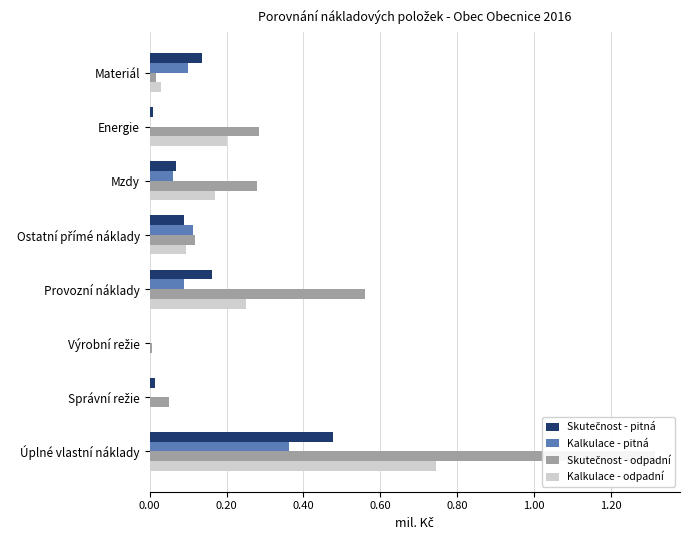

Which series has the largest total across all categories?

Skutečnost - odpadní